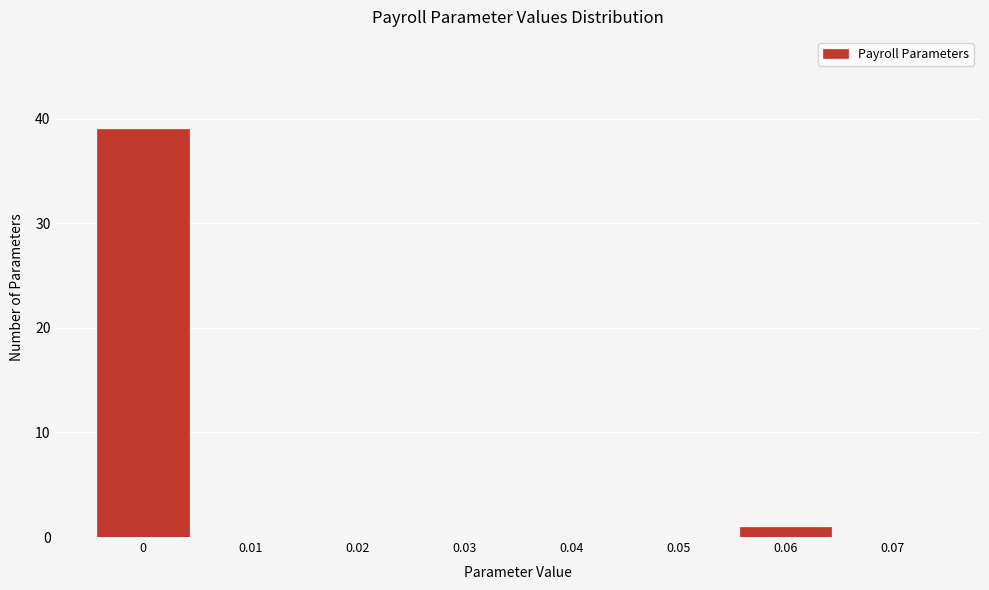

Reading left to right, extract all data points from this chart.

0=39	0.01=0	0.02=0	0.03=0	0.04=0	0.05=0	0.06=1	0.07=0